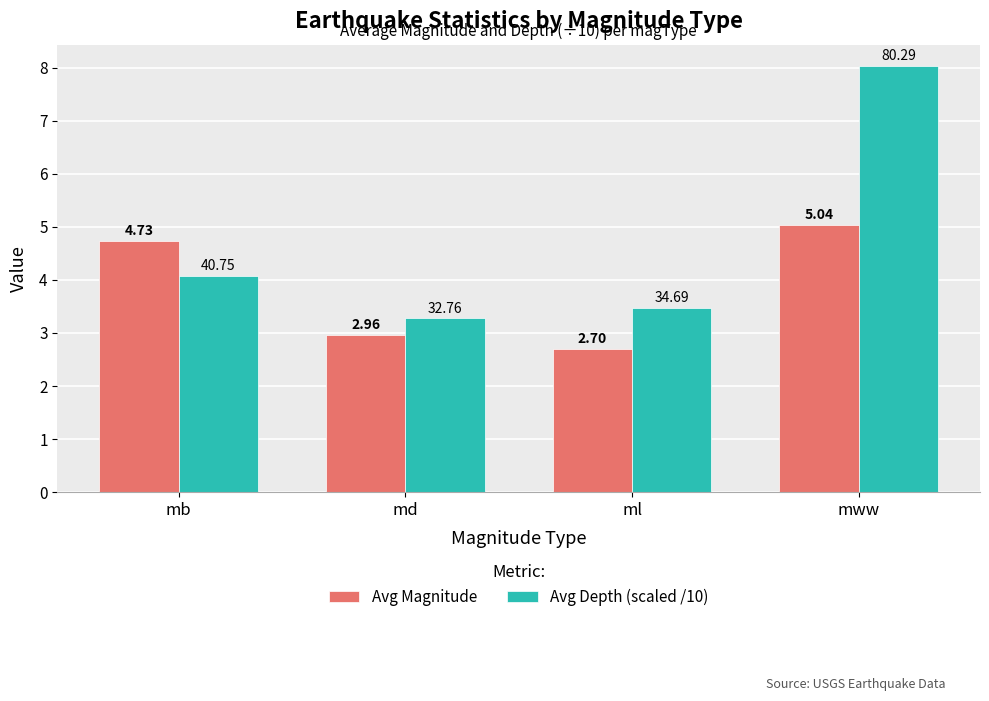

What is the sum of the Avg Depth (scaled /10) values at mb and mww?

12.1